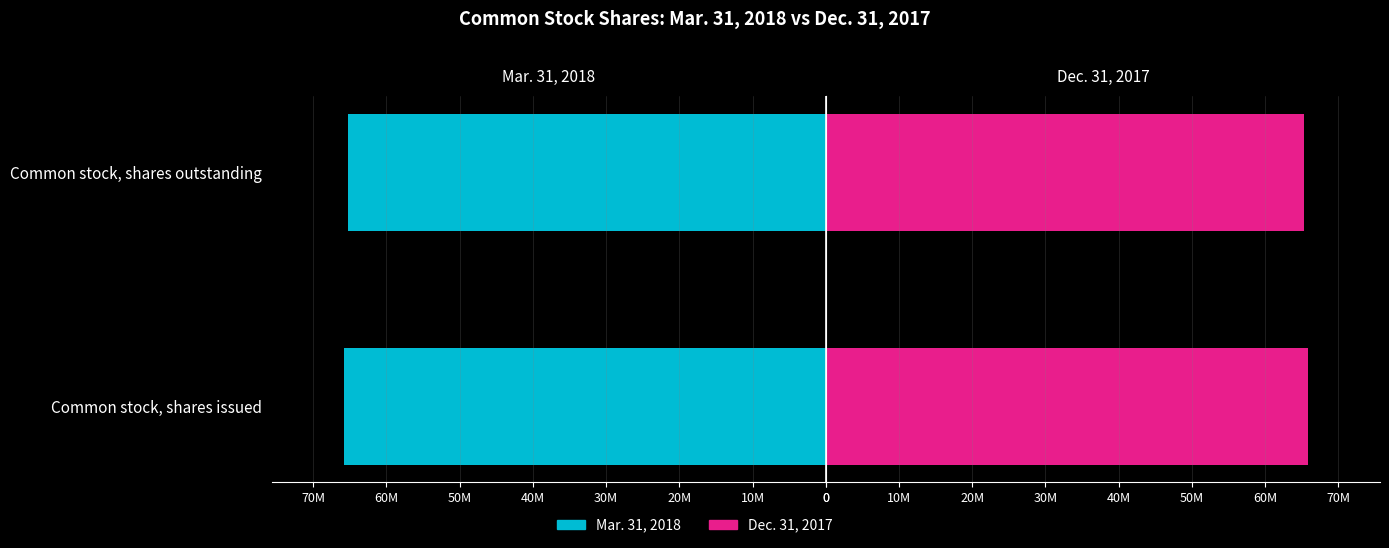

What is the difference between the maximum and minimum values in the Mar. 31, 2018 series?

514439